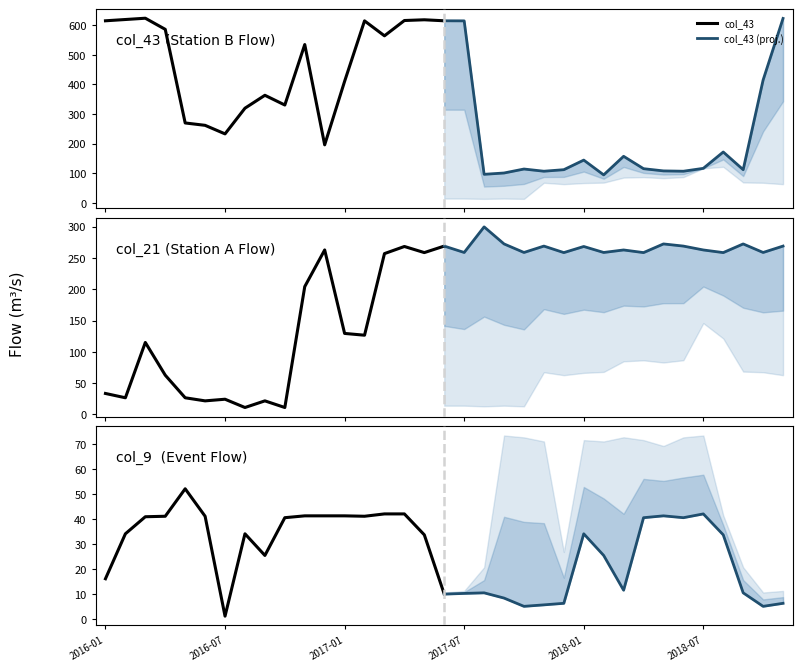

What is the value of the col_43 (proj.) point at the 6th from the left?

106.4